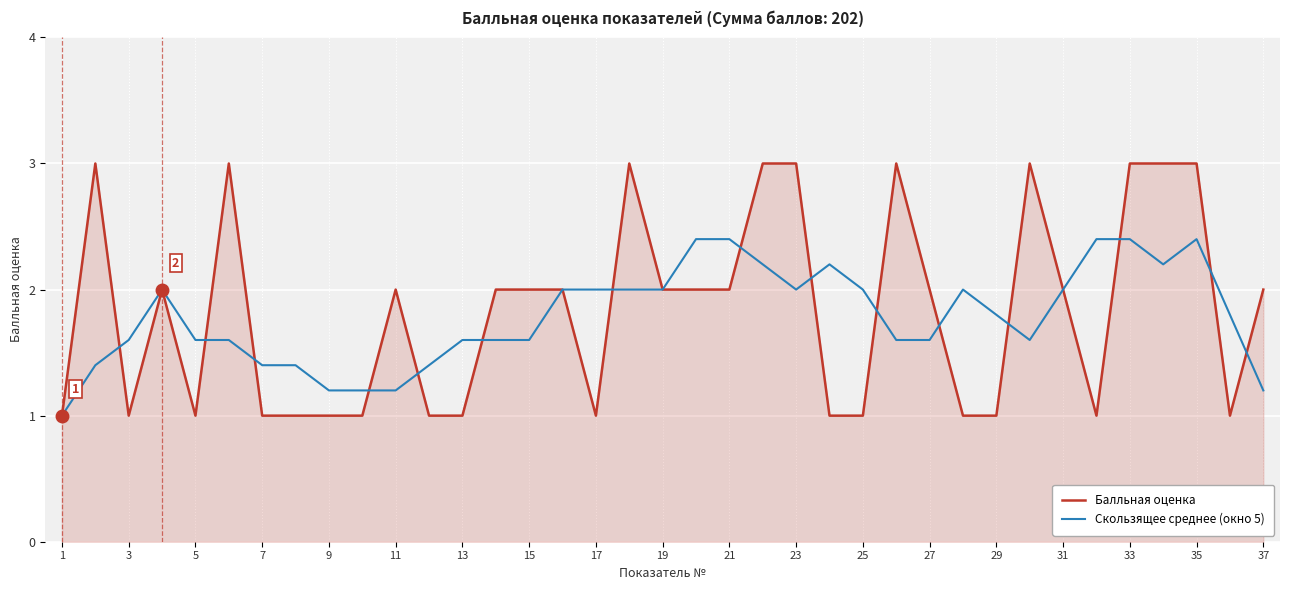

Rank the series by their average value, from lowest to highest.

Скользящее среднее (окно 5), Балльная оценка